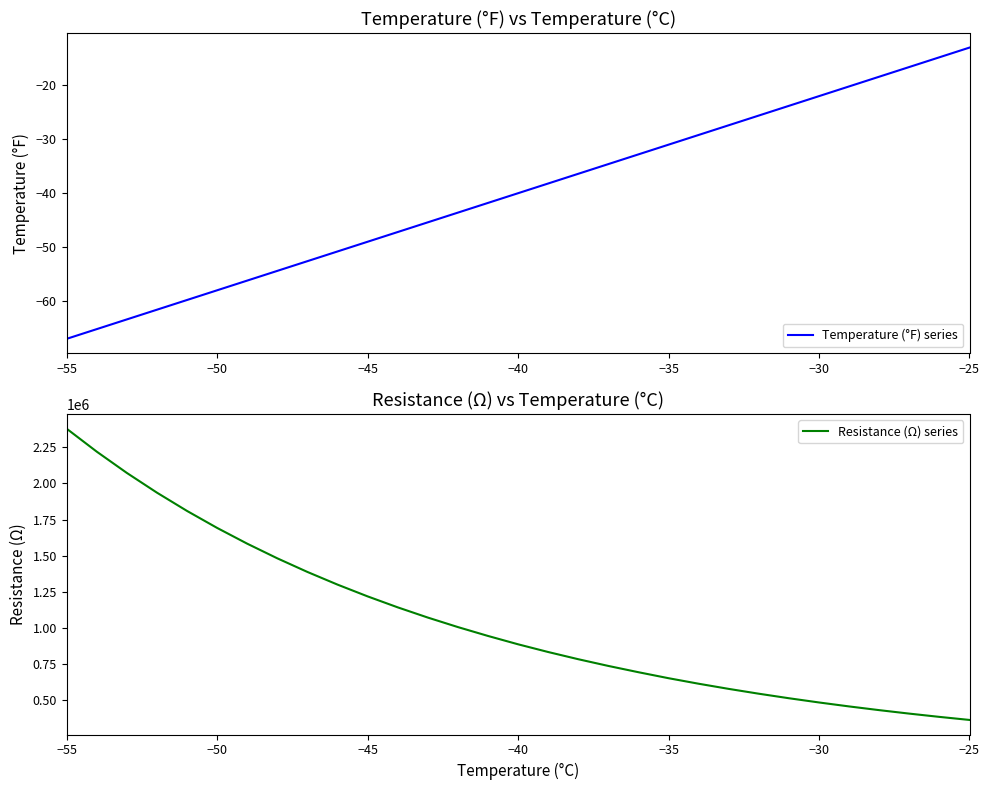

True or false: Resistance (Ω) series and Temperature (°F) series intersect in this chart.

False